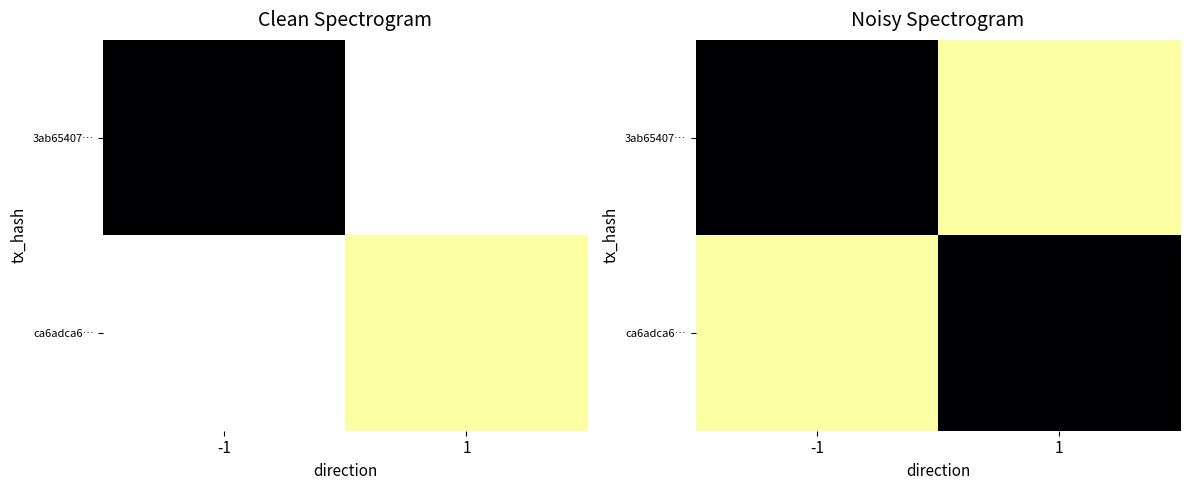

Count the number of data series in this chart.

2